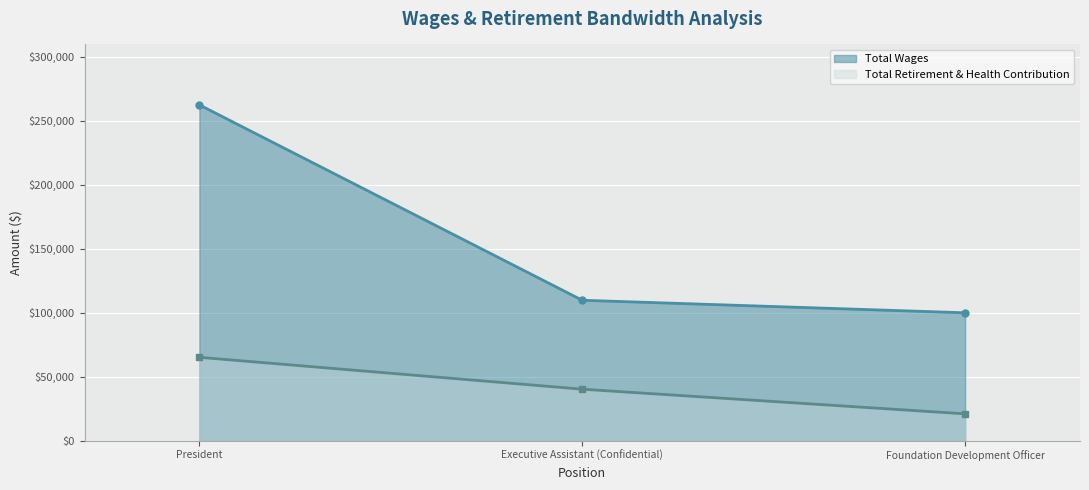

At how many categories does at least one series exceed 54821?

3